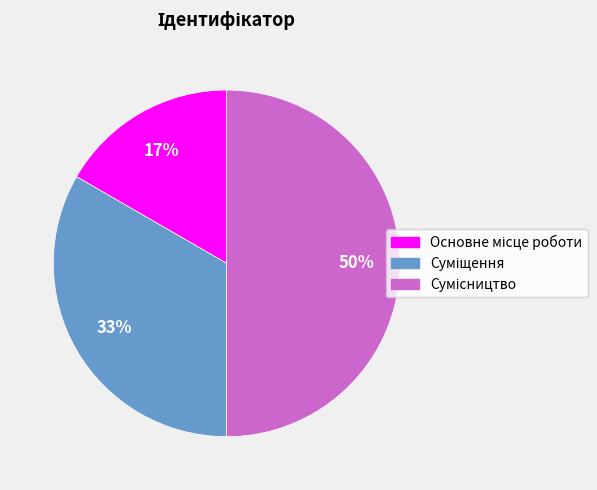

To the nearest percent, what is the average slice percentage?

33%